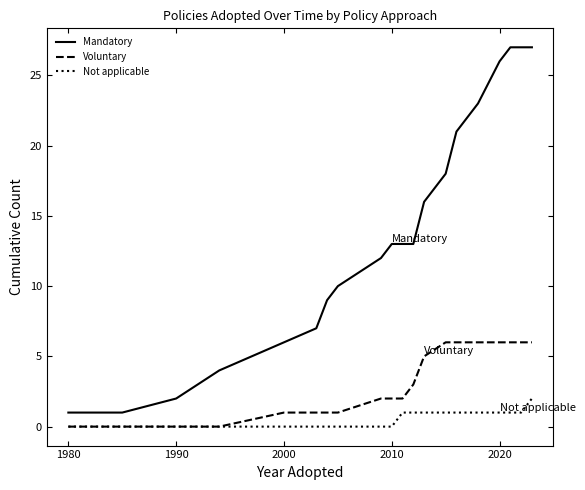

How many Voluntary values are between 1 and 6?

17